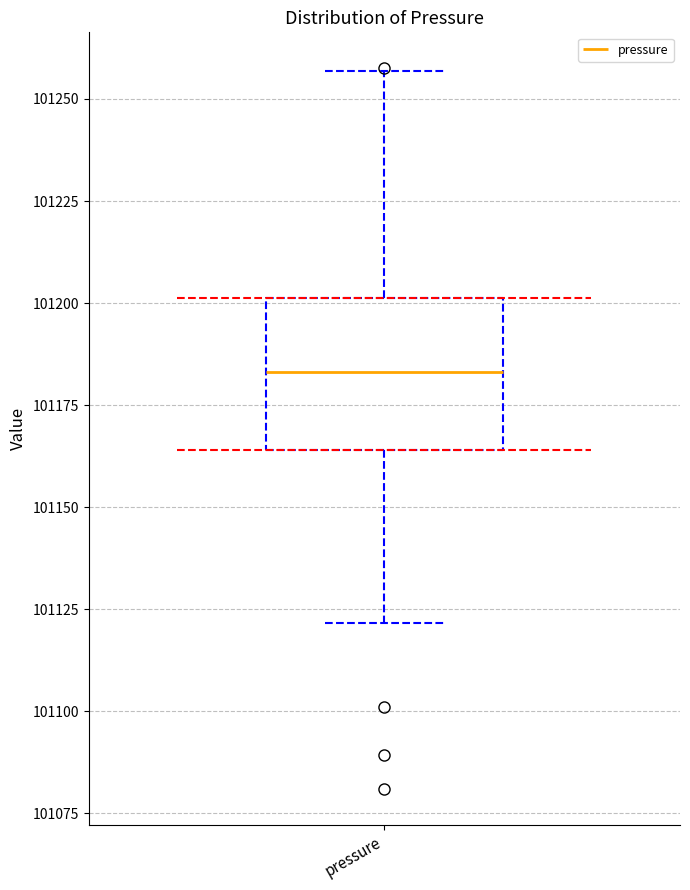

Where does the upper whisker of the box for pressure end on the y-axis? The values are not printed on the chart, so give them approximately, as read against the axis.

101255